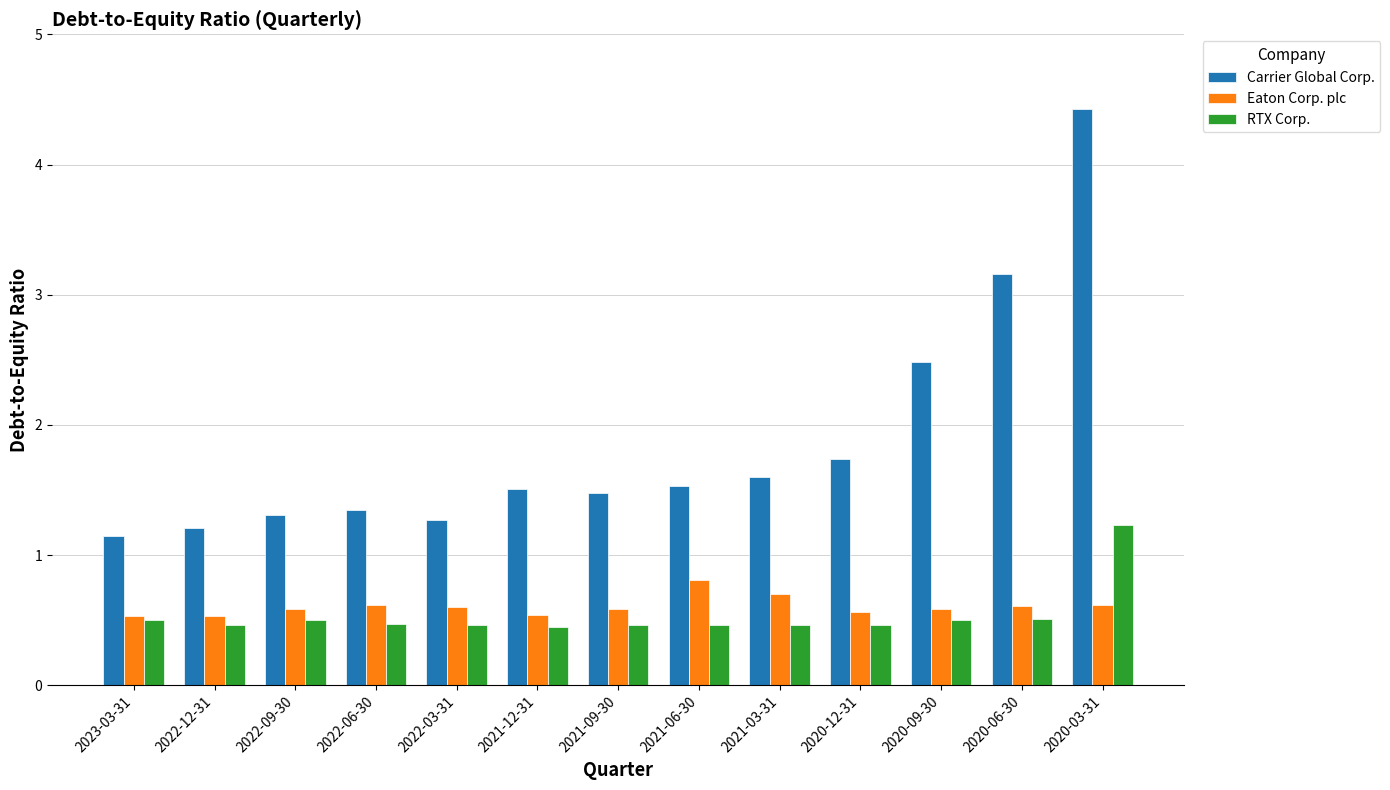

What is the difference between the maximum and minimum values in the Carrier Global Corp. series?

3.3